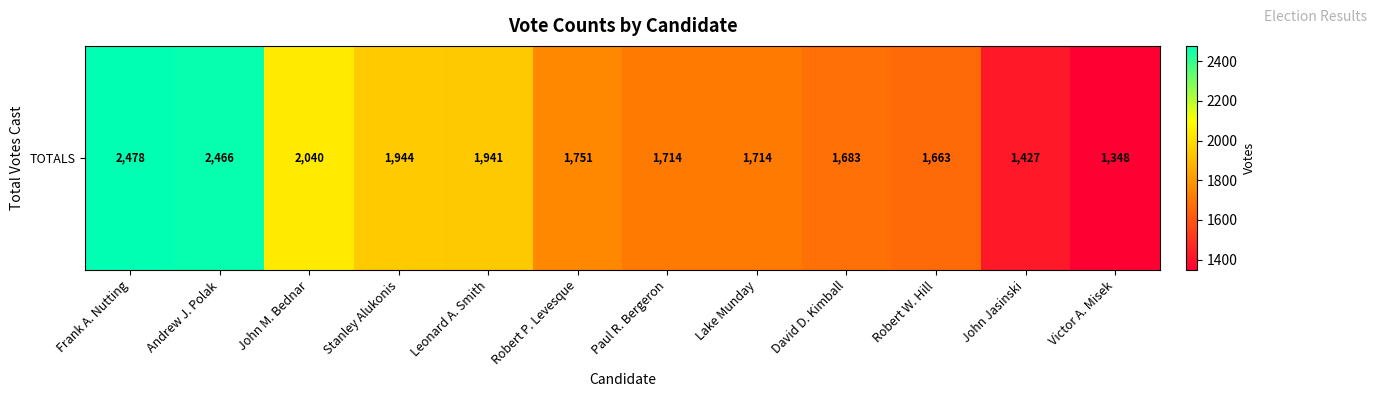

What is the average value?

1847